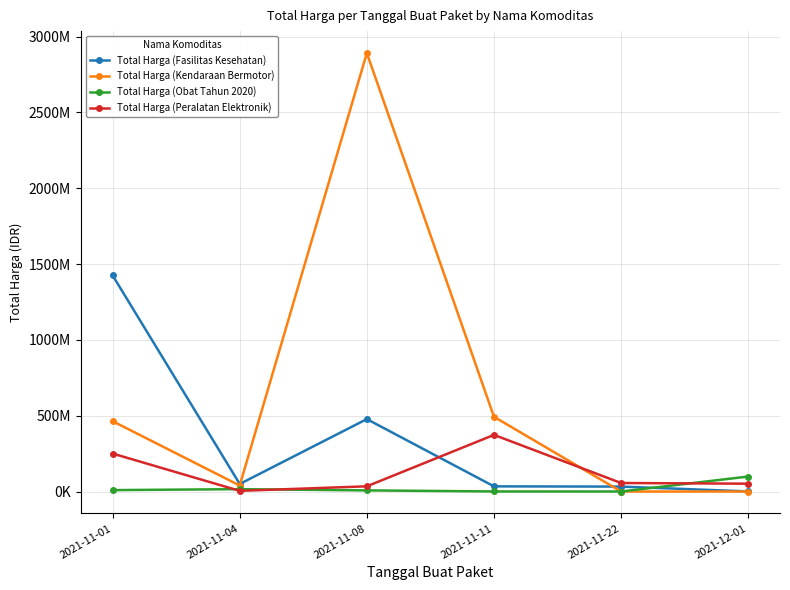

List the labels in order of Total Harga (Peralatan Elektronik) value, largest first.

2021-11-11, 2021-11-01, 2021-11-22, 2021-12-01, 2021-11-08, 2021-11-04